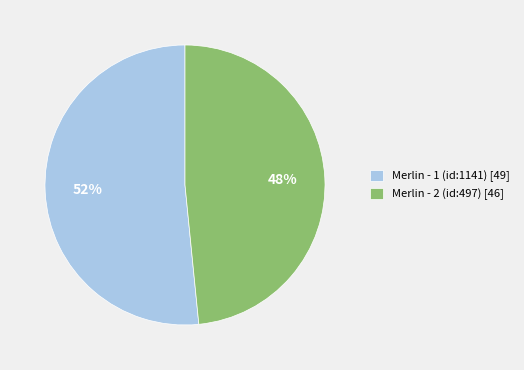

Count the number of slices in the pie.

2